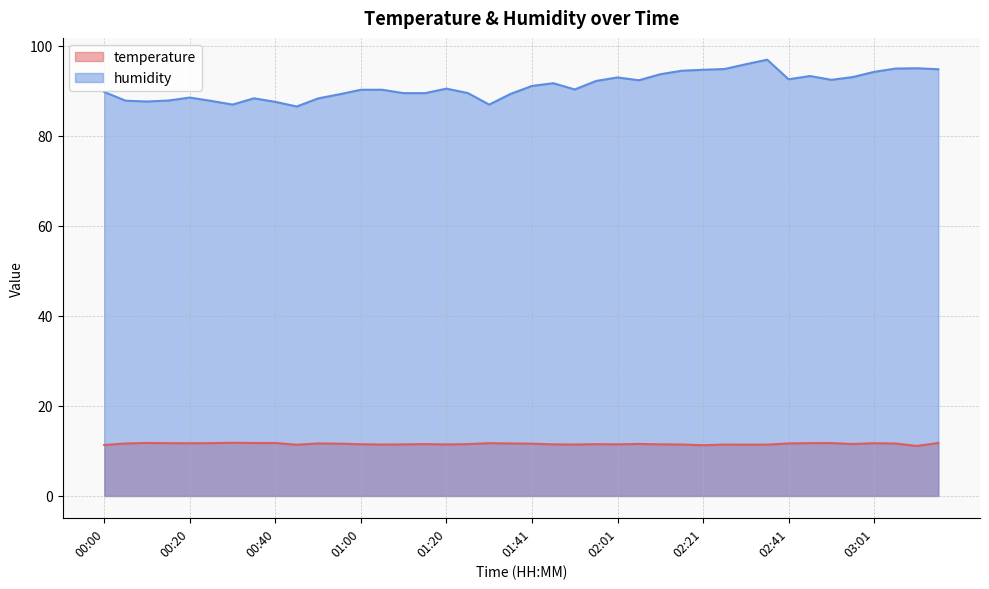

What are all the series names shown in the legend?

temperature, humidity